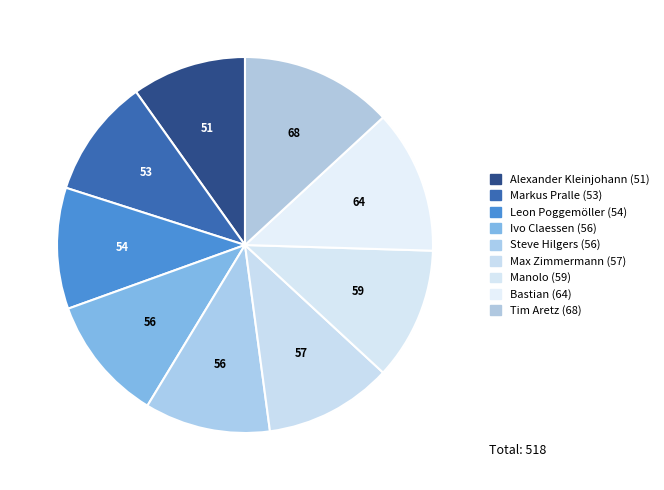

Does any single category account for the majority?

No